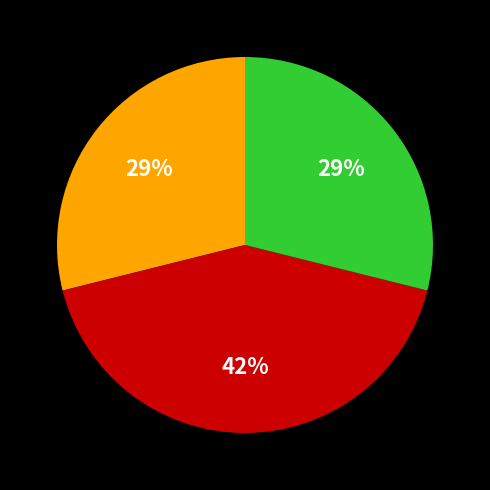

To the nearest percent, what is the average slice percentage?

33%